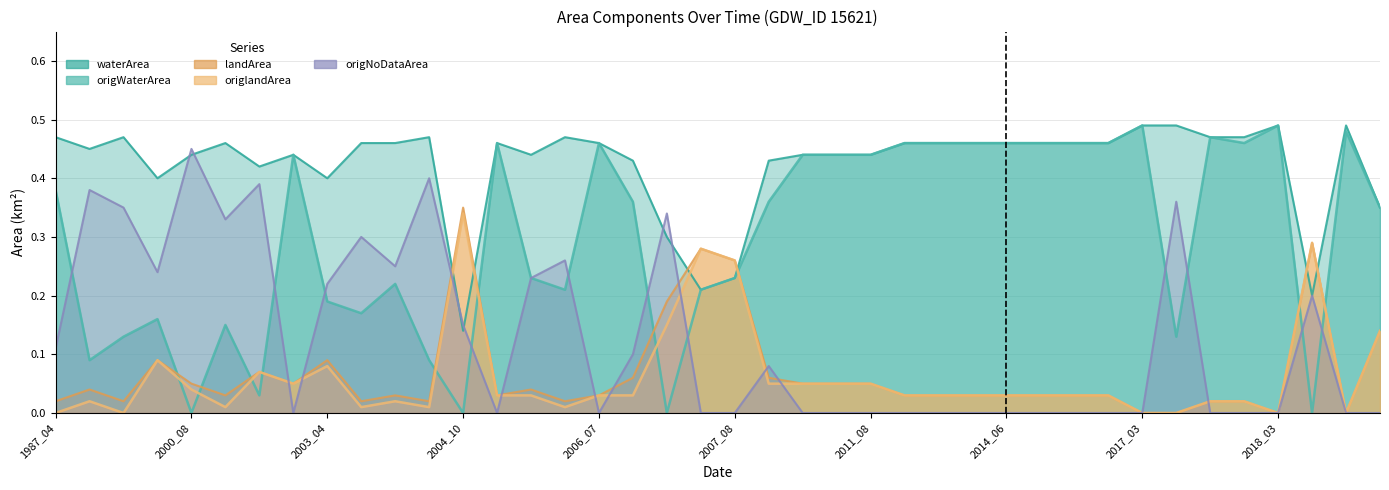

Where is origWaterArea nearest to the value 0?

2000_08